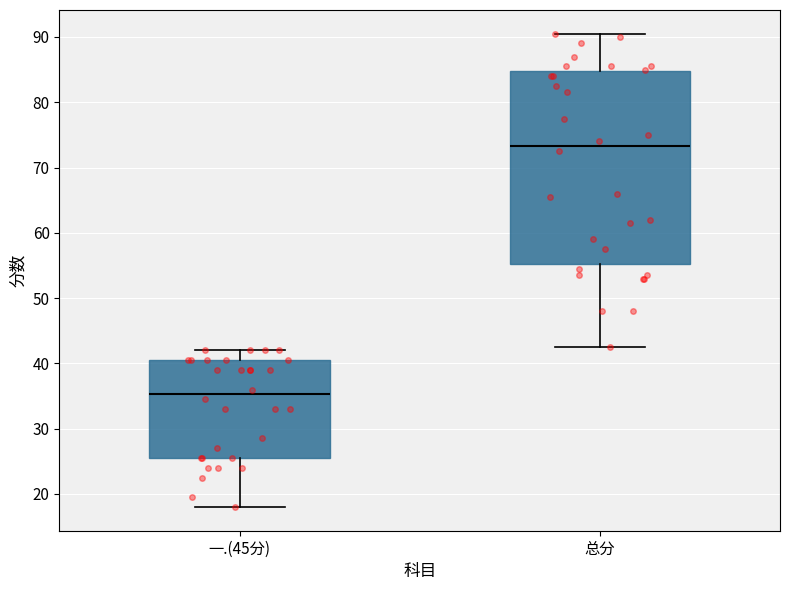

Reading left to right, transcribe this box plot: for each box, give where its median line is, the range the box spans, and where its two whiskers end, as read against the y-axis. The values are not printed on the chart, so give them approximately, as read against the axis.

一.(45分): median 35, box 26 to 41, whiskers 18 to 42
总分: median 73, box 55 to 85, whiskers 43 to 91